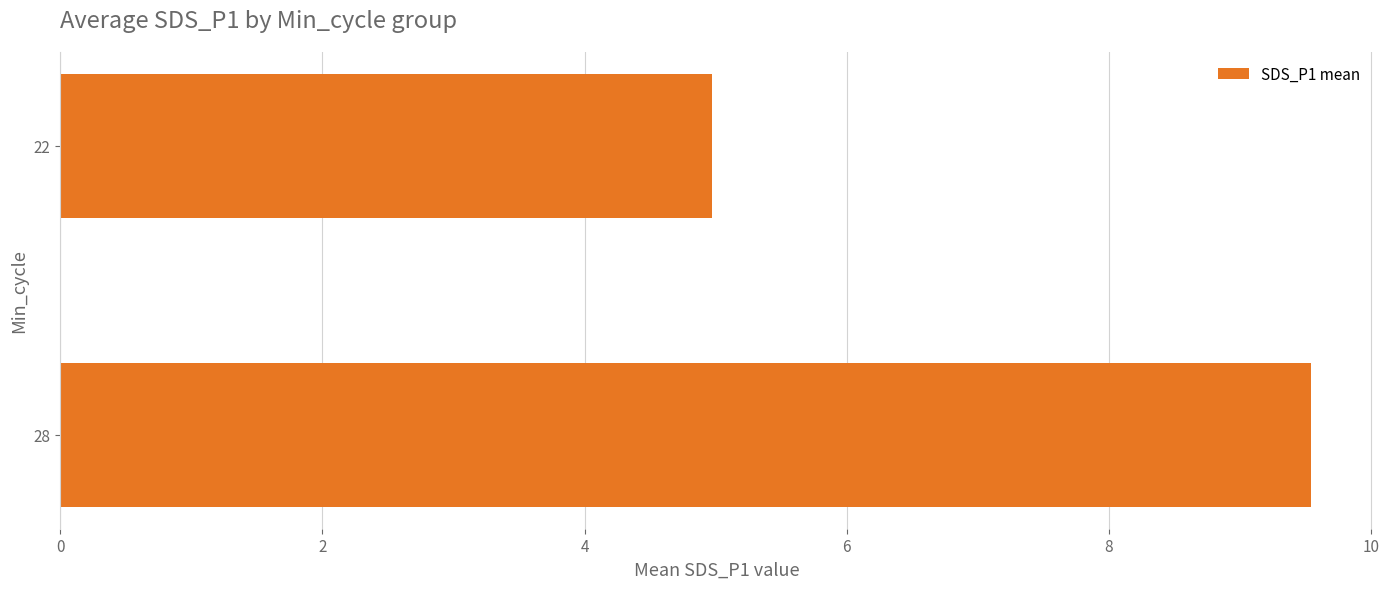

How many bars are there in total?

2